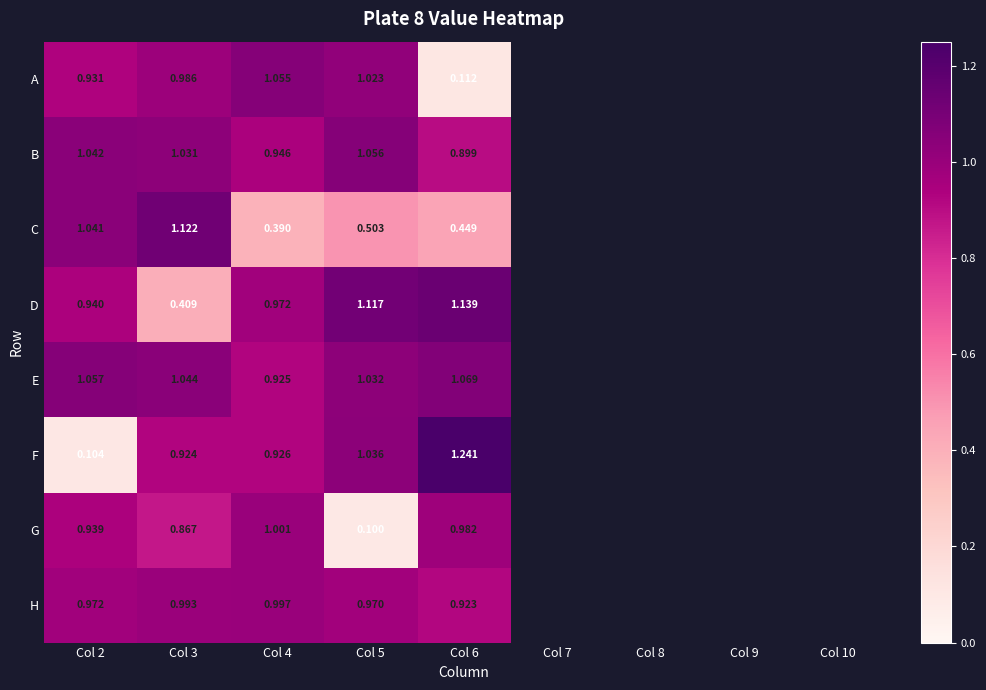

At Col 3, list the series in order from smallest to largest.

D, G, F, A, H, B, E, C